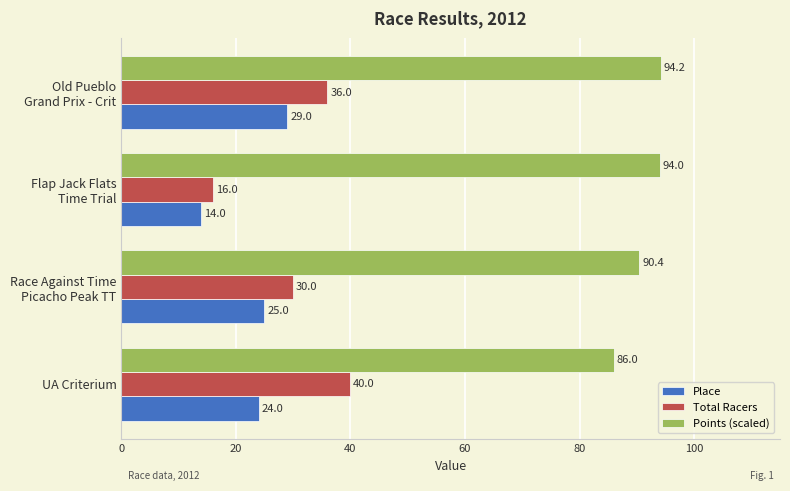

The value of Total Racers at UA Criterium is 58.8. True or false?

False